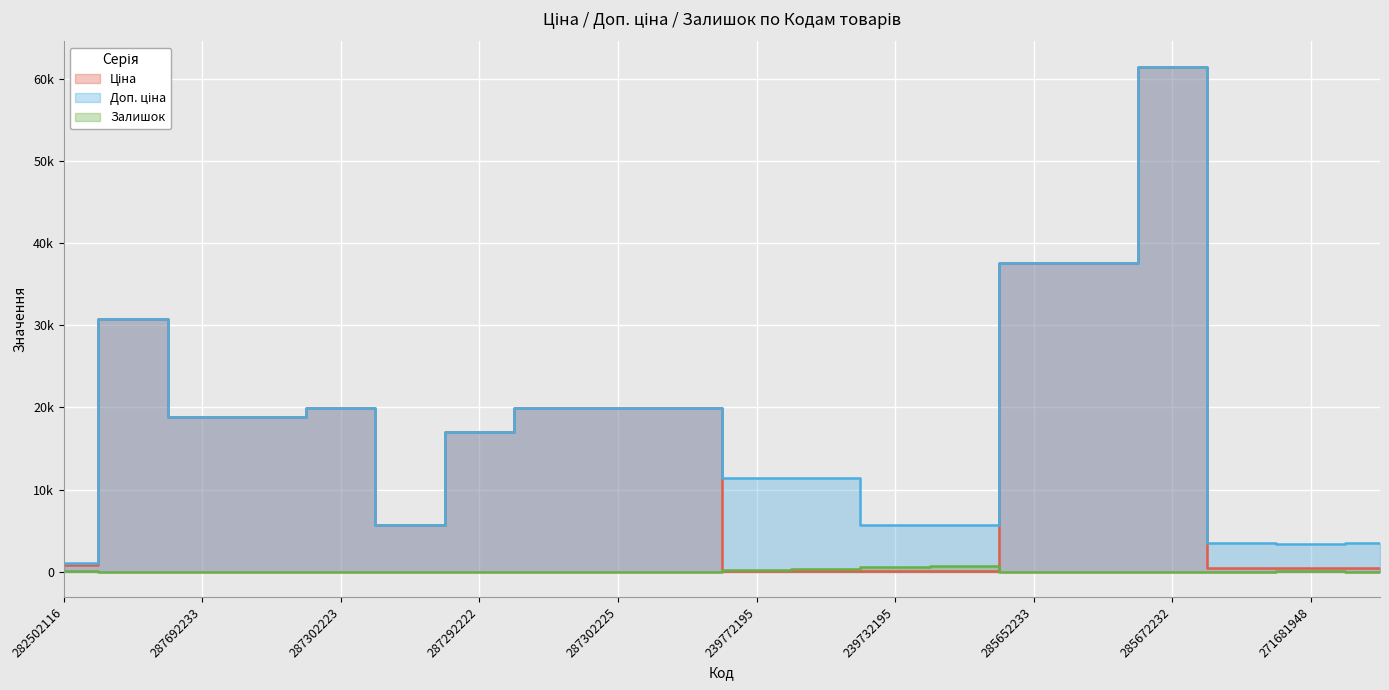

What is the value of the Ціна point at the 10th from the left?

19964.2